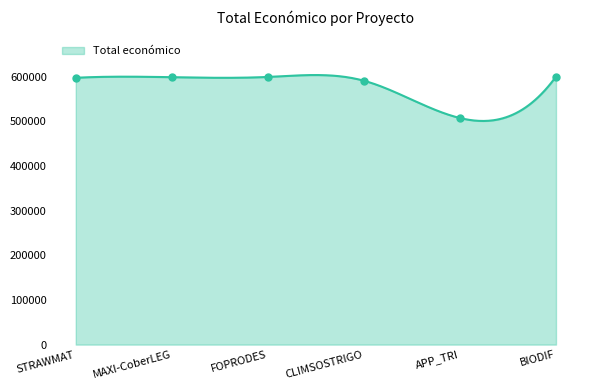

List the labels in order of value, smallest first.

APP_TRI, CLIMSOSTRIGO, STRAWMAT, MAXI-CoberLEG, FOPRODES, BIODIF